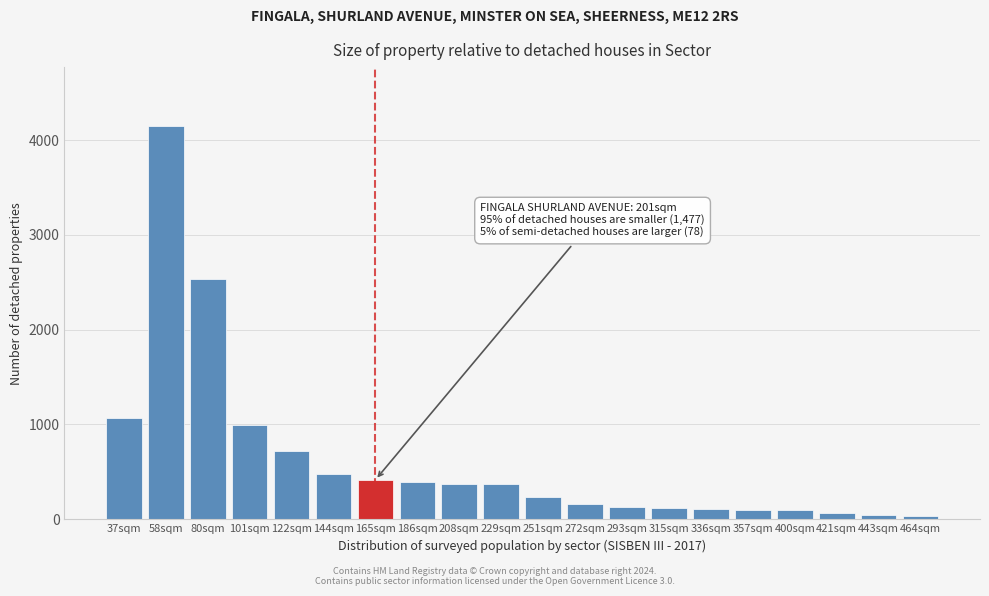

What is the average value?

630